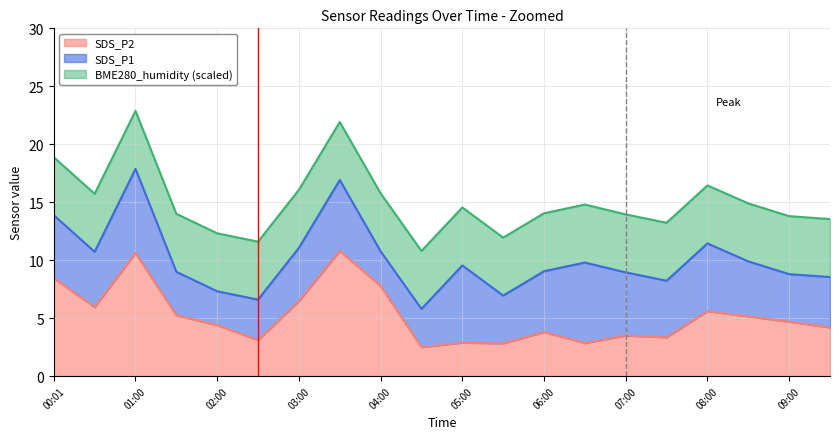

At which category does the chart reach its peak across all series?

01:00